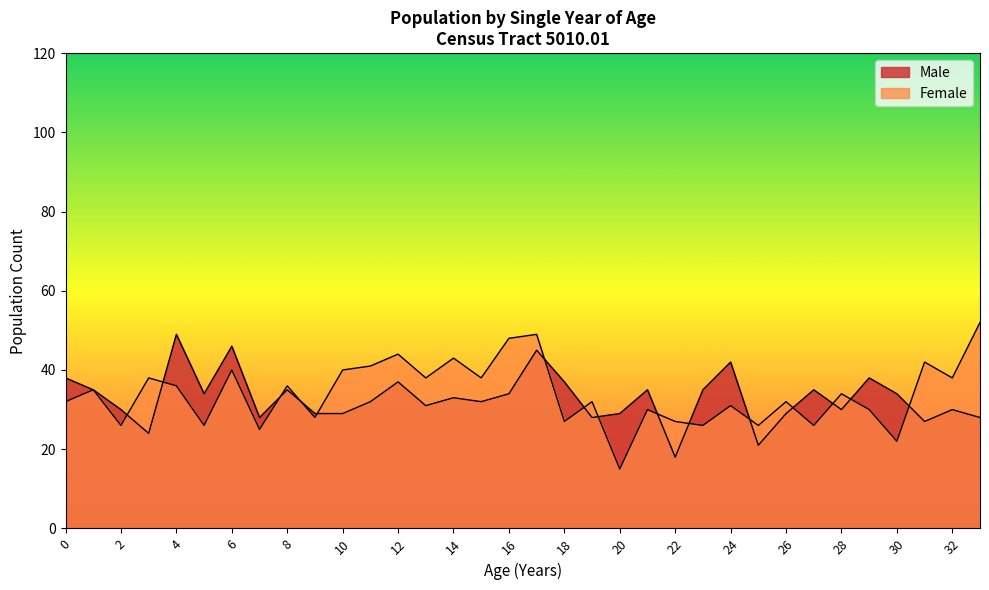

At which category does the chart reach its minimum across all series?

20